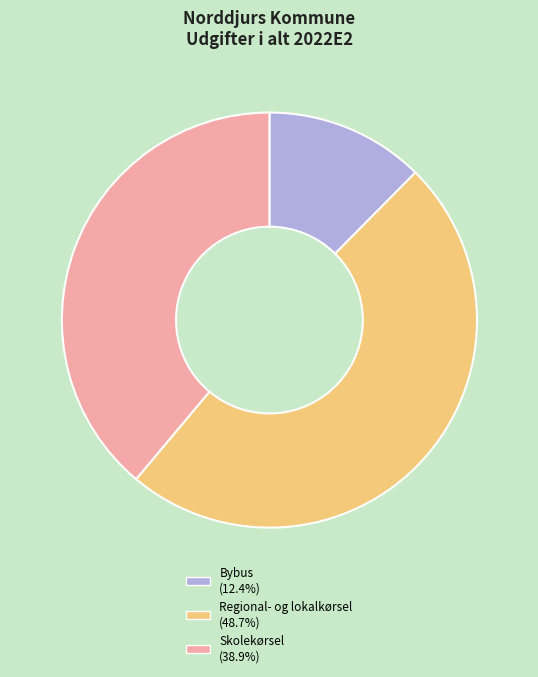

Is there a majority slice in this chart?

No